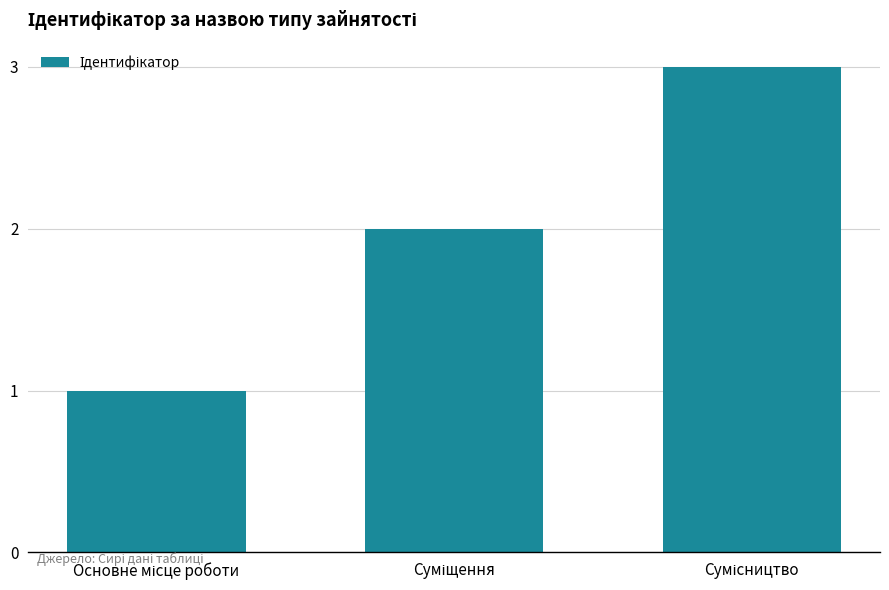

Are the bars horizontal?

No